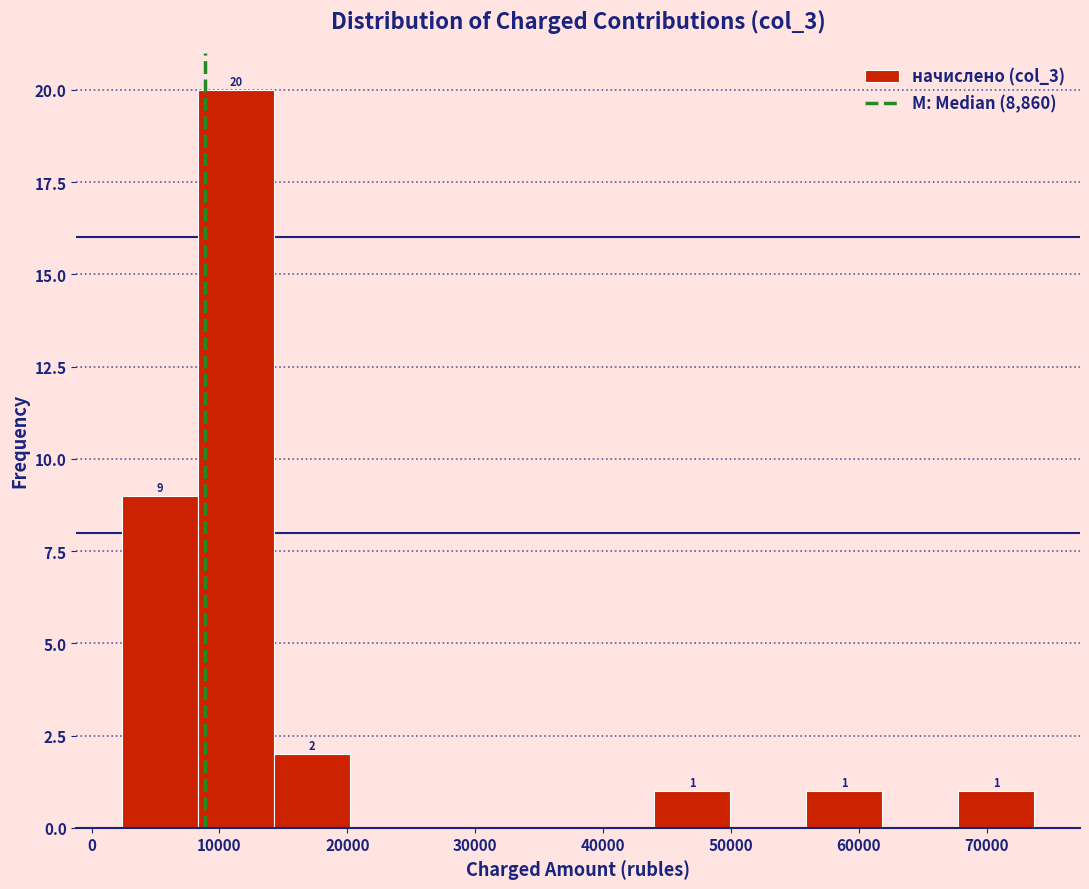

Over which range of the x-axis is the bar tallest?

8000 to 14000